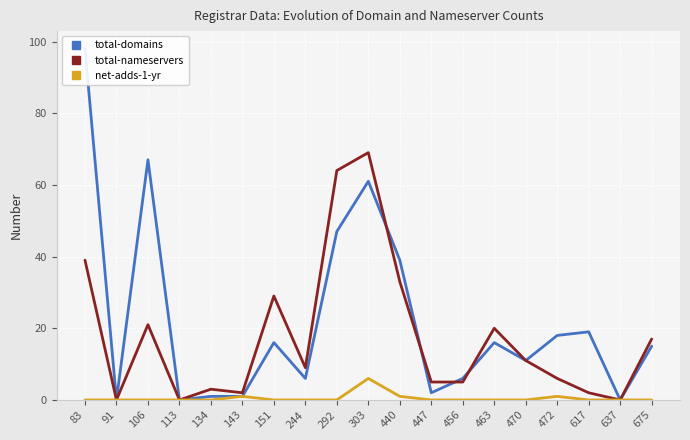

Rank the series at 292 from lowest to highest value.

net-adds-1-yr, total-domains, total-nameservers